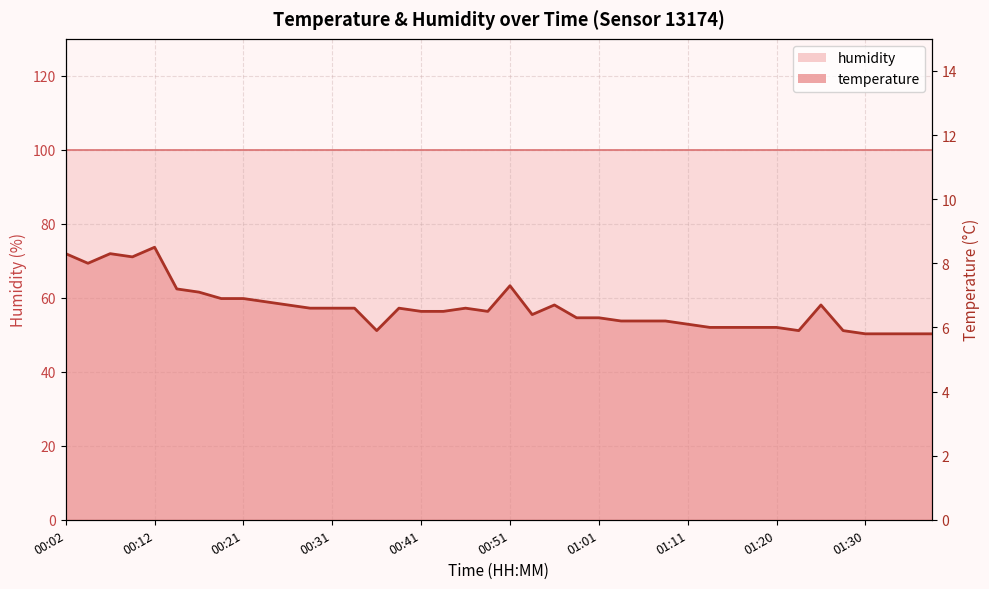

Where is the data nearest to the value 7?

00:17